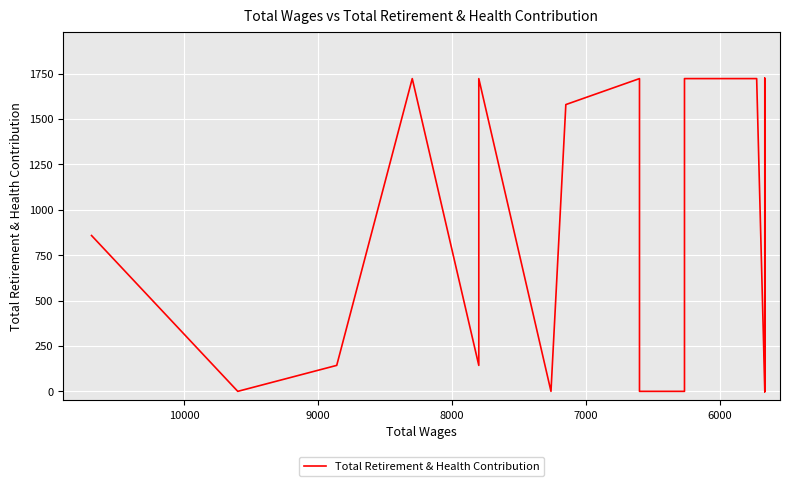

Is this an area chart (filled region under the line)?

No